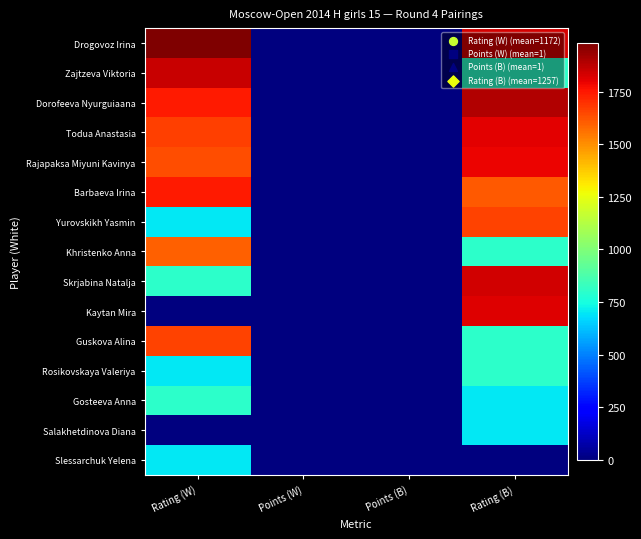

Reading left to right, what are all the values shown in this chart?

Drogovoz Irina: Rating (W)=1981	Points (W)=3	Points (B)=3	Rating (B)=1828
Zajtzeva Viktoria: Rating (W)=1857	Points (W)=3	Points (B)=3	Rating (B)=800
Dorofeeva Nyurguiaana: Rating (W)=1746	Points (W)=2	Points (B)=2	Rating (B)=1894
Todua Anastasia: Rating (W)=1665	Points (W)=2	Points (B)=2	Rating (B)=1807
Rajapaksa Miyuni Kavinya: Rating (W)=1635	Points (W)=2	Points (B)=2	Rating (B)=1790
Barbaeva Irina: Rating (W)=1746	Points (W)=2	Points (B)=2	Rating (B)=1611
Yurovskikh Yasmin: Rating (W)=700	Points (W)=2	Points (B)=1	Rating (B)=1663
Khristenko Anna: Rating (W)=1595	Points (W)=1	Points (B)=1	Rating (B)=800
Skrjabina Natalja: Rating (W)=800	Points (W)=1	Points (B)=1	Rating (B)=1837
Kaytan Mira: Rating (W)=0	Points (W)=1	Points (B)=1	Rating (B)=1818
Guskova Alina: Rating (W)=1661	Points (W)=1	Points (B)=1	Rating (B)=800
Rosikovskaya Valeriya: Rating (W)=700	Points (W)=1	Points (B)=1	Rating (B)=800
Gosteeva Anna: Rating (W)=800	Points (W)=1	Points (B)=1	Rating (B)=700
Salakhetdinova Diana: Rating (W)=0	Points (W)=0	Points (B)=0	Rating (B)=700
Slessarchuk Yelena: Rating (W)=700	Points (W)=0	Points (B)=0	Rating (B)=0